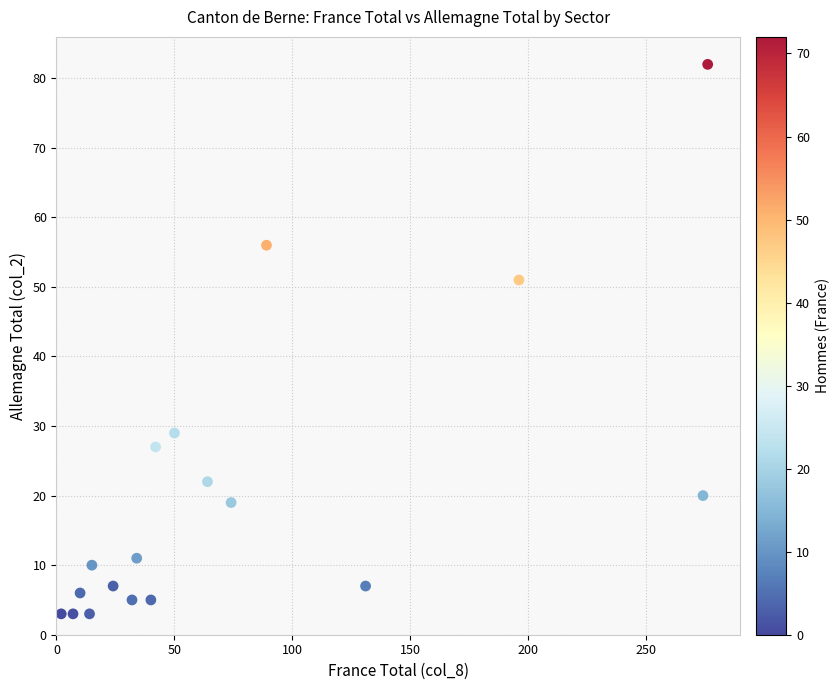

What is the range of Y values (max minus min)?

79